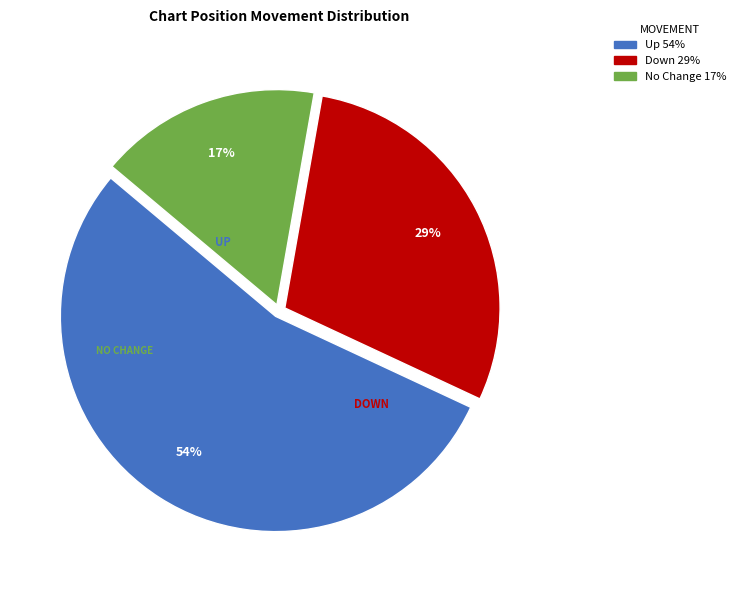

Is there a majority slice in this chart?

Yes